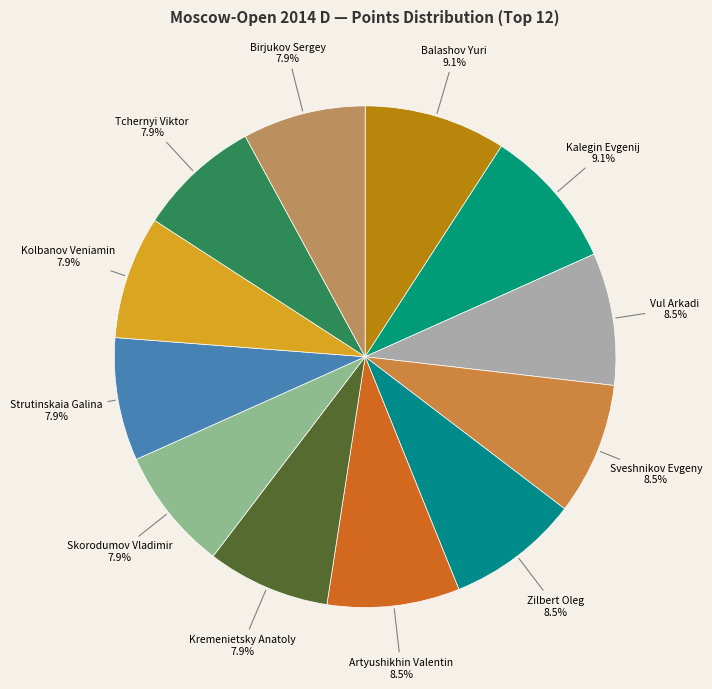

Count the number of slices in the pie.

12